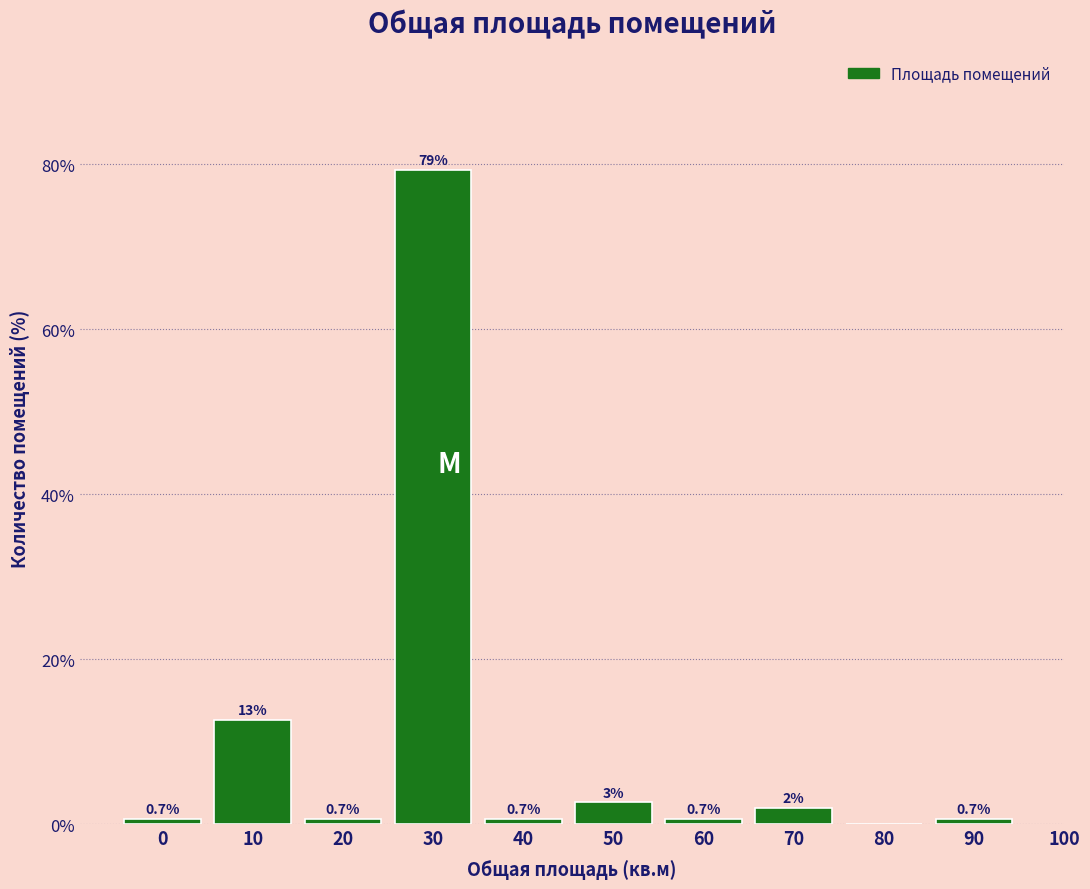

Which category has the highest value across all series?

30